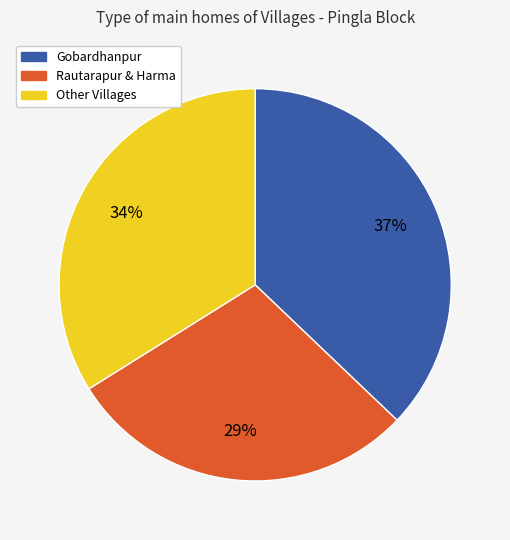

To the nearest percent, what is the difference between the largest and smallest slice percentages?

8%